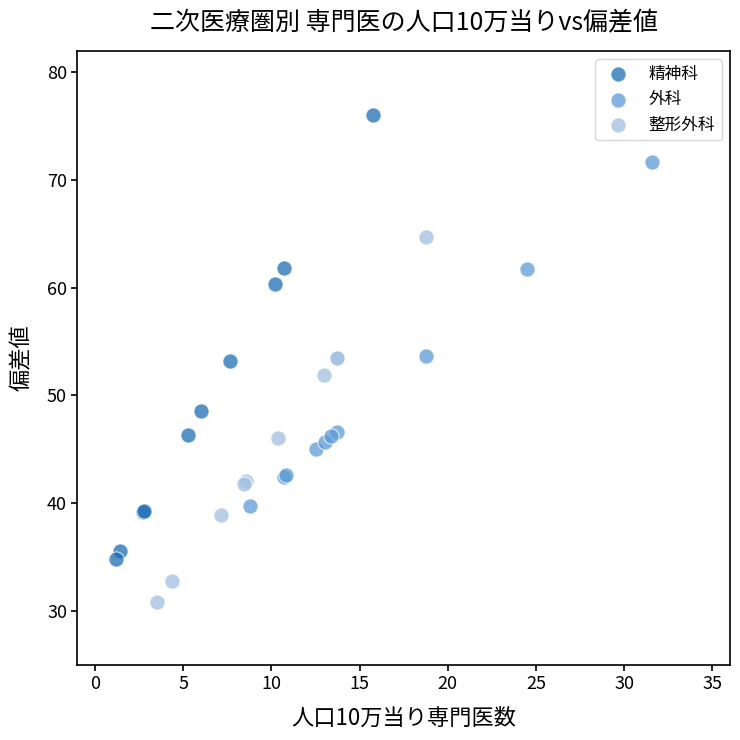

What are all the series names shown in the legend?

精神科, 外科, 整形外科